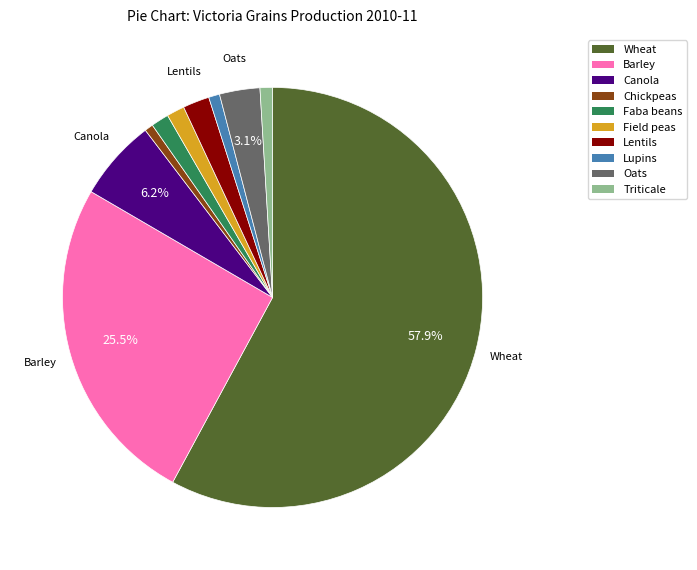

Which has a higher value, Lupins or Barley?

Barley